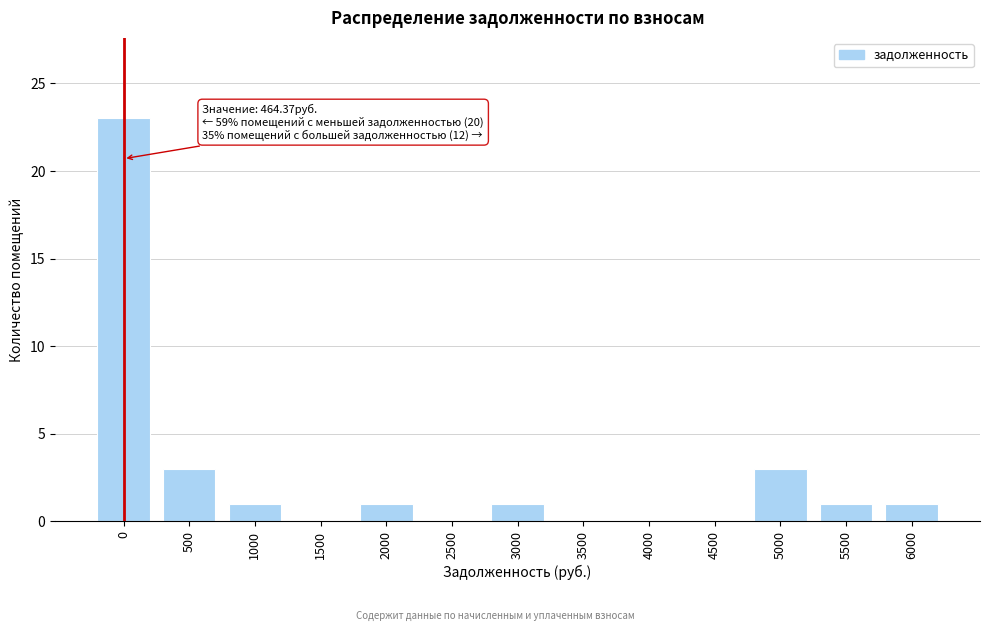

Reading left to right, what are all the values shown in this chart?

0=23	500=3	1000=1	1500=0	2000=1	2500=0	3000=1	3500=0	4000=0	4500=0	5000=3	5500=1	6000=1